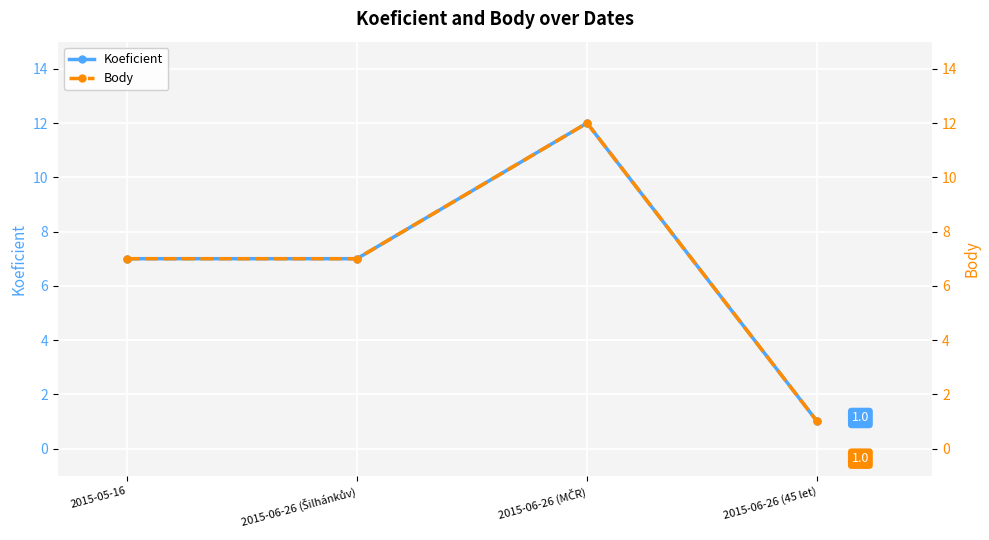

Is it true that Body equals 2 at 2015-06-26 (45 let)?

False